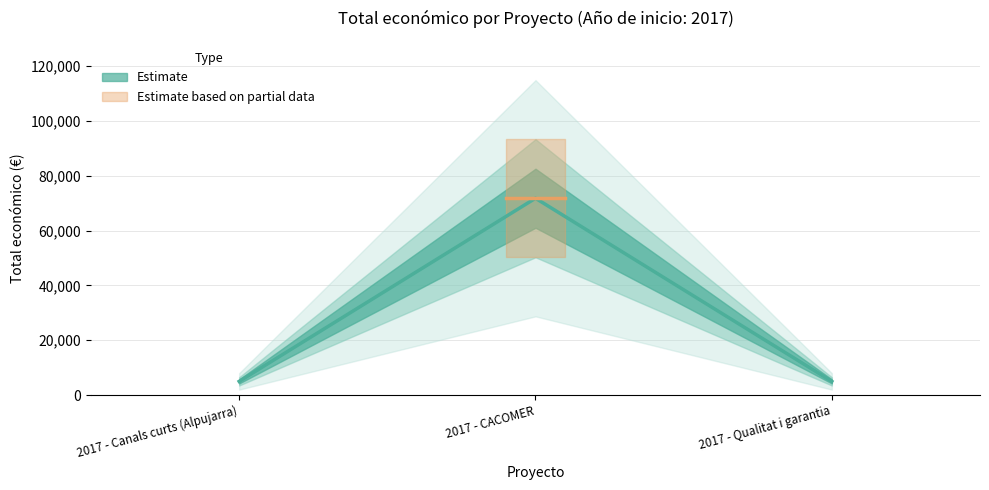

What is the sum of all values?

81800